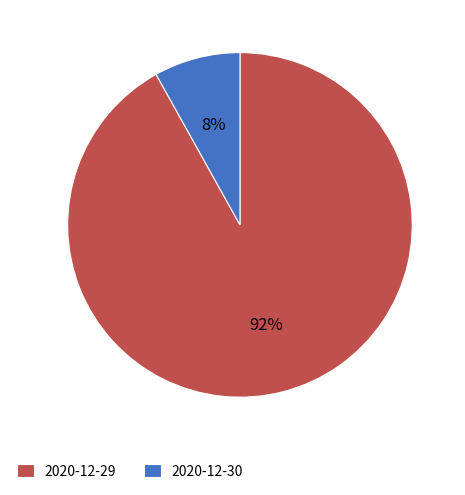

Which has a higher value, 2020-12-30 or 2020-12-29?

2020-12-29